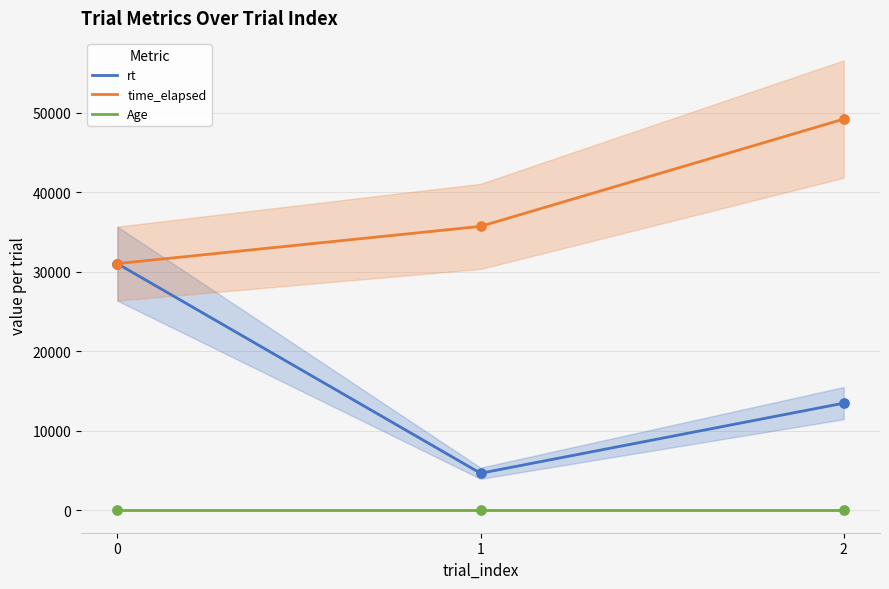

At which category is the sum across all series the highest?

2